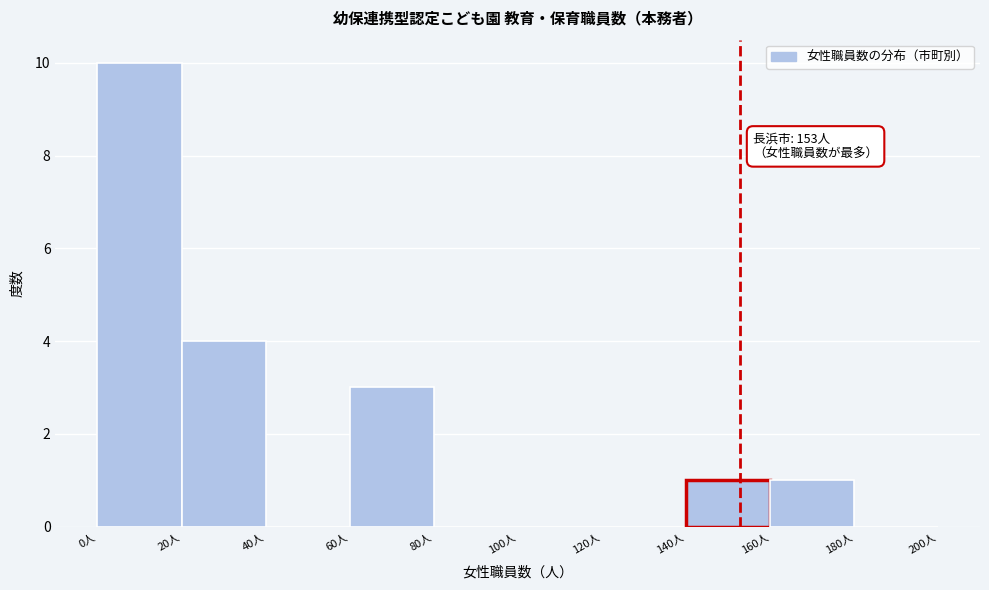

Which range on the x-axis has the tallest bar?

0 to 20